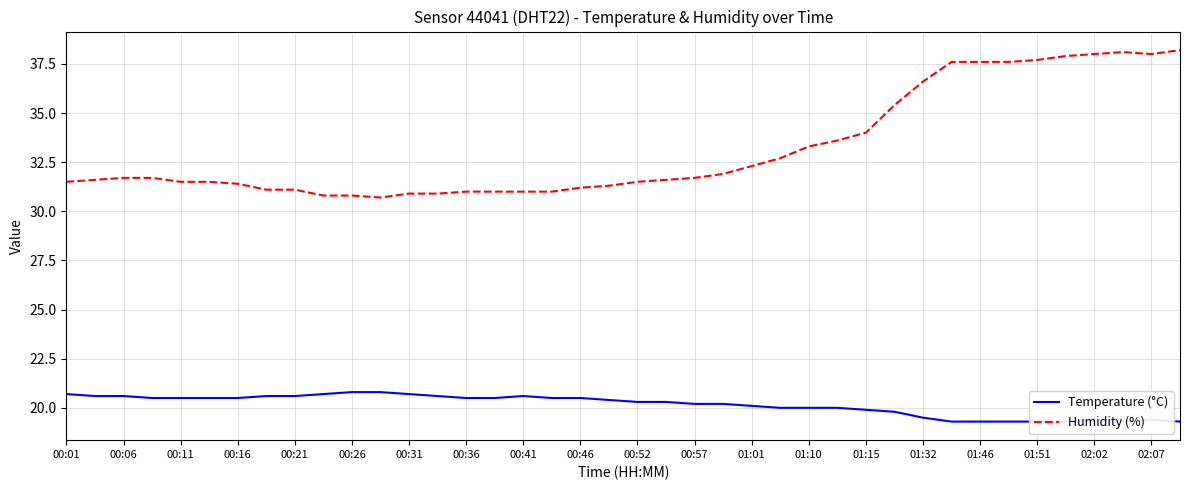

The value of Humidity (%) at 02:02 is 56.0. True or false?

False